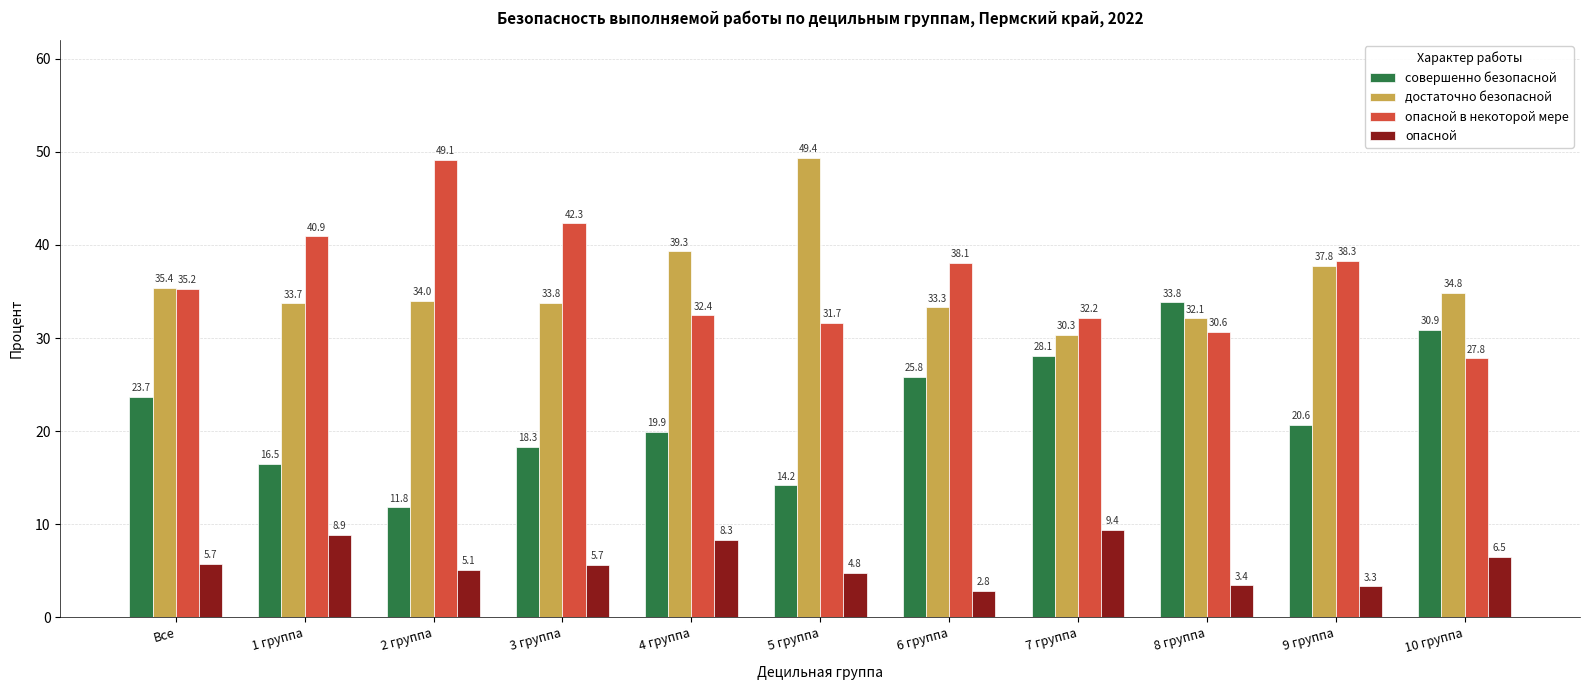

What is the average value of the достаточно безопасной series?

35.8